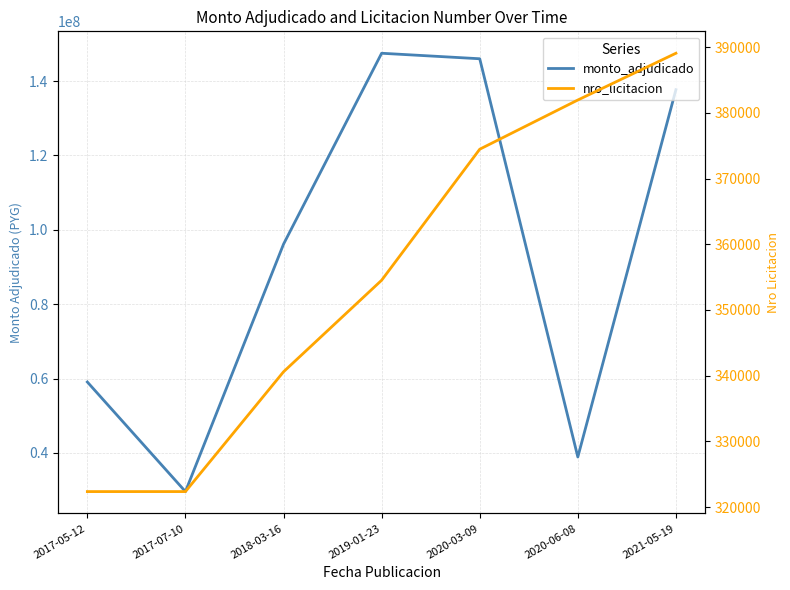

The value of monto_adjudicado at 2018-03-16 is 96150000. True or false?

True